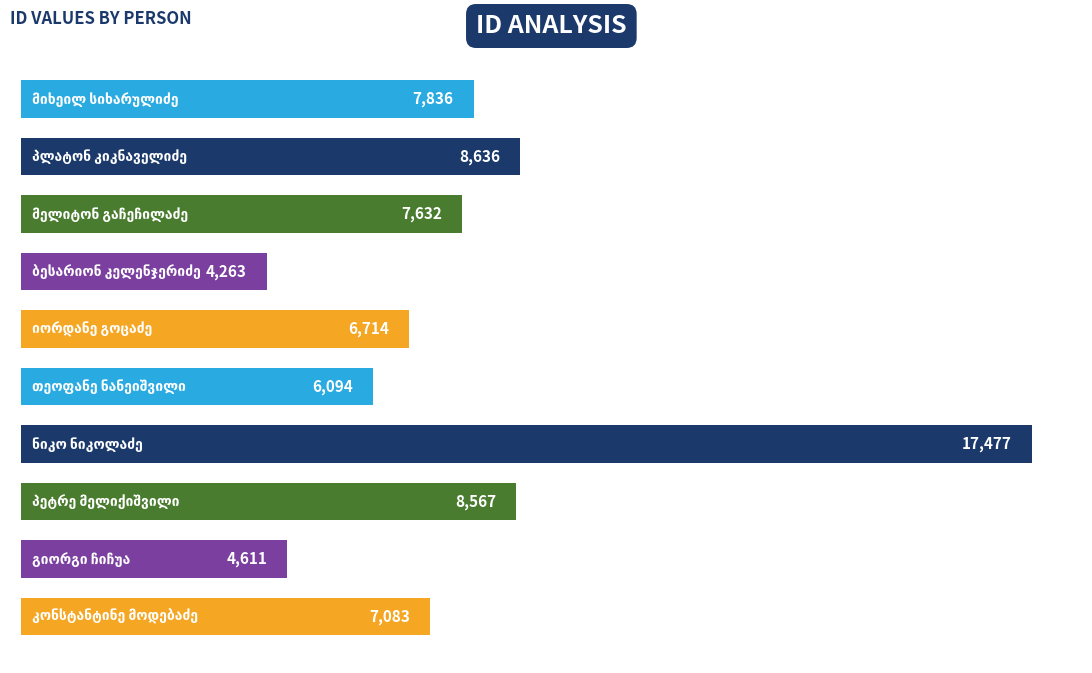

What is the greatest value displayed?

17477